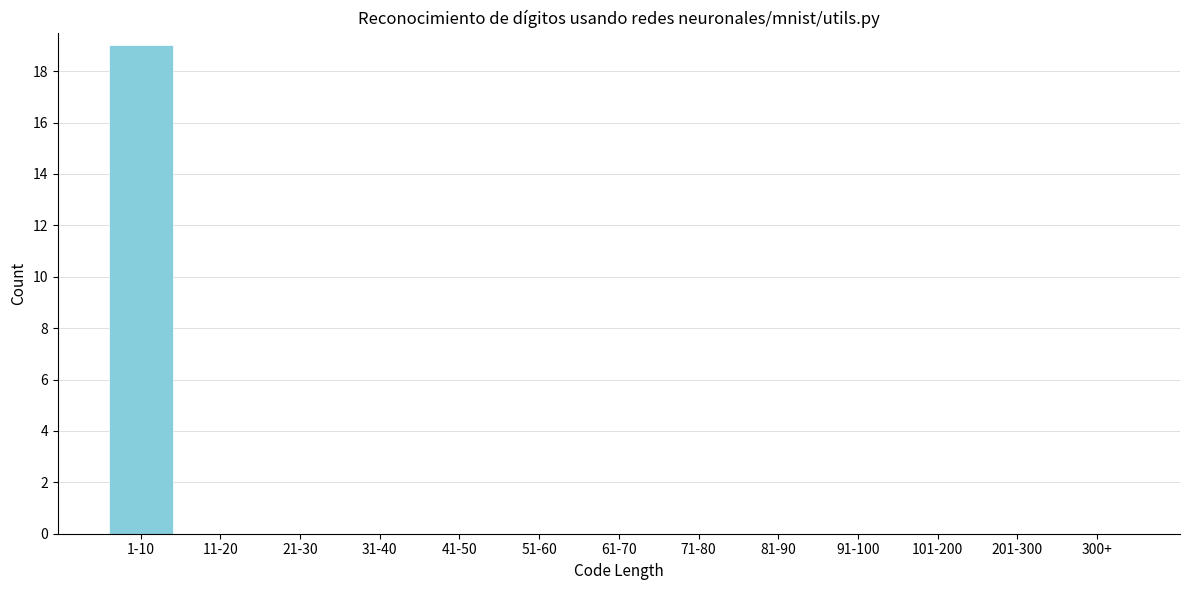

Reading right to left, transcribe all the data shown in this chart.

300+=0	201-300=0	101-200=0	91-100=0	81-90=0	71-80=0	61-70=0	51-60=0	41-50=0	31-40=0	21-30=0	11-20=0	1-10=19